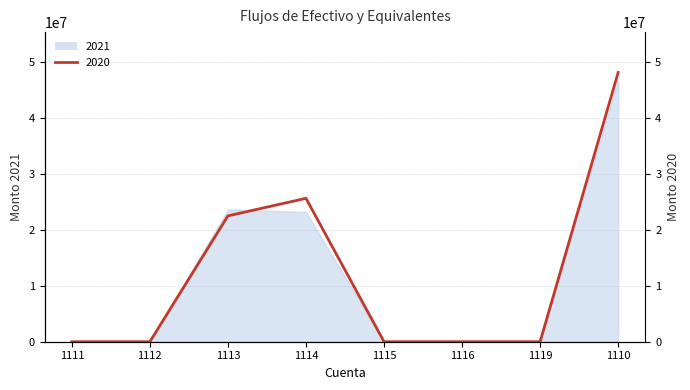

What is the approximate value of 2020 at 1113?

22503651.5